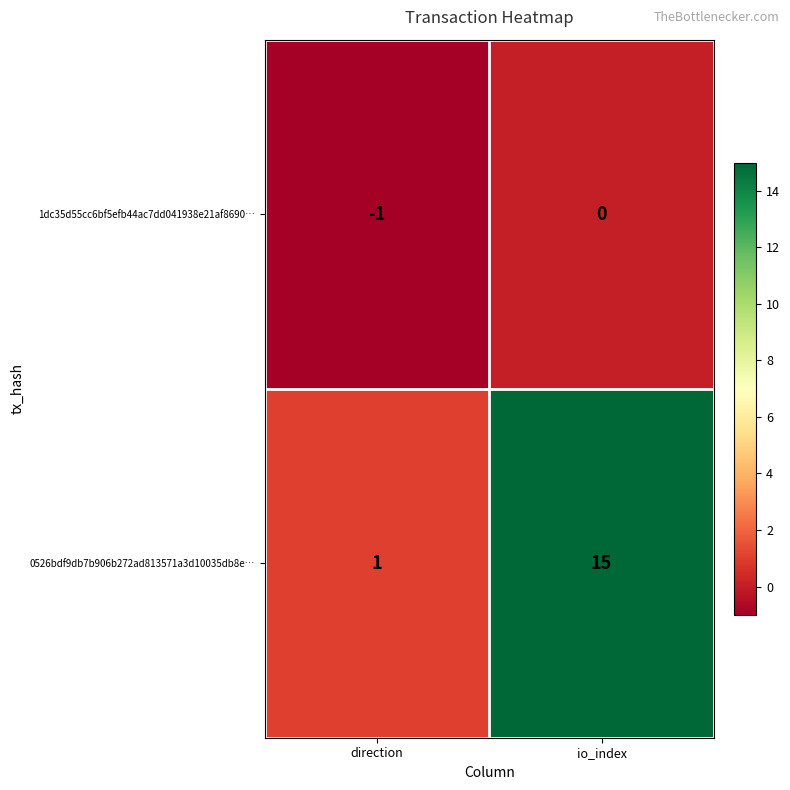

Reading right to left, list all the values displayed in this chart.

1dc35d55cc6bf5efb44ac7dd041938e21af8690…: io_index=0	direction=-1
0526bdf9db7b906b272ad813571a3d10035db8e…: io_index=15	direction=1